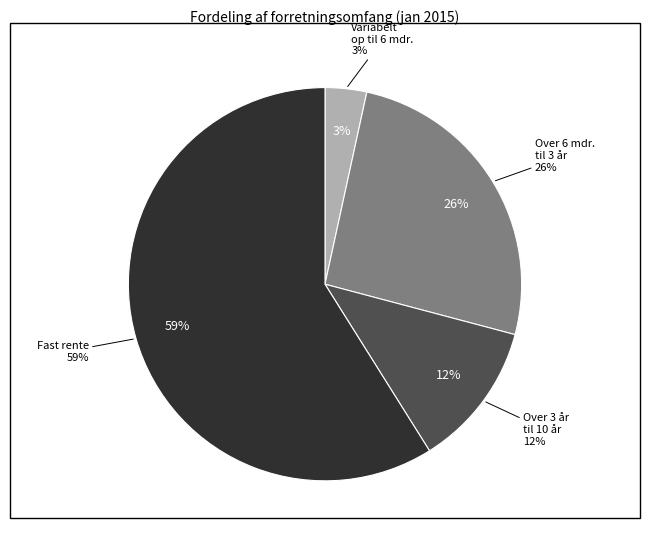

Which category accounts for the majority?

Fast rente